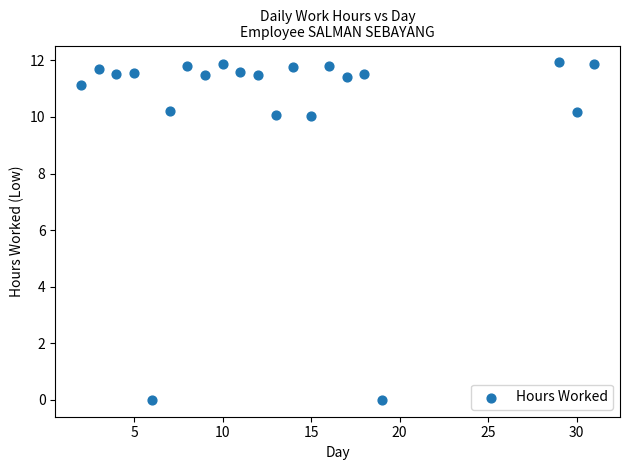

What is the range of Y values (max minus min)?

11.9